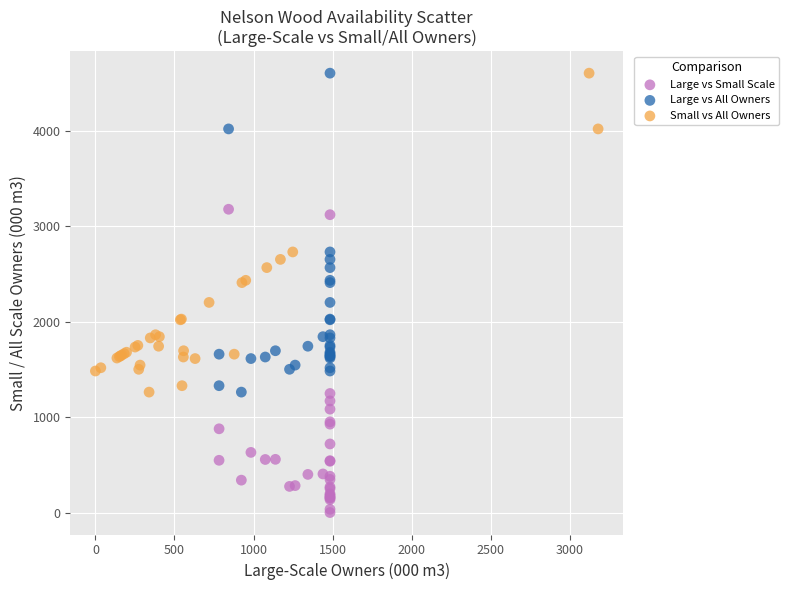

Which series reaches the minimum Y coordinate?

Large vs Small Scale